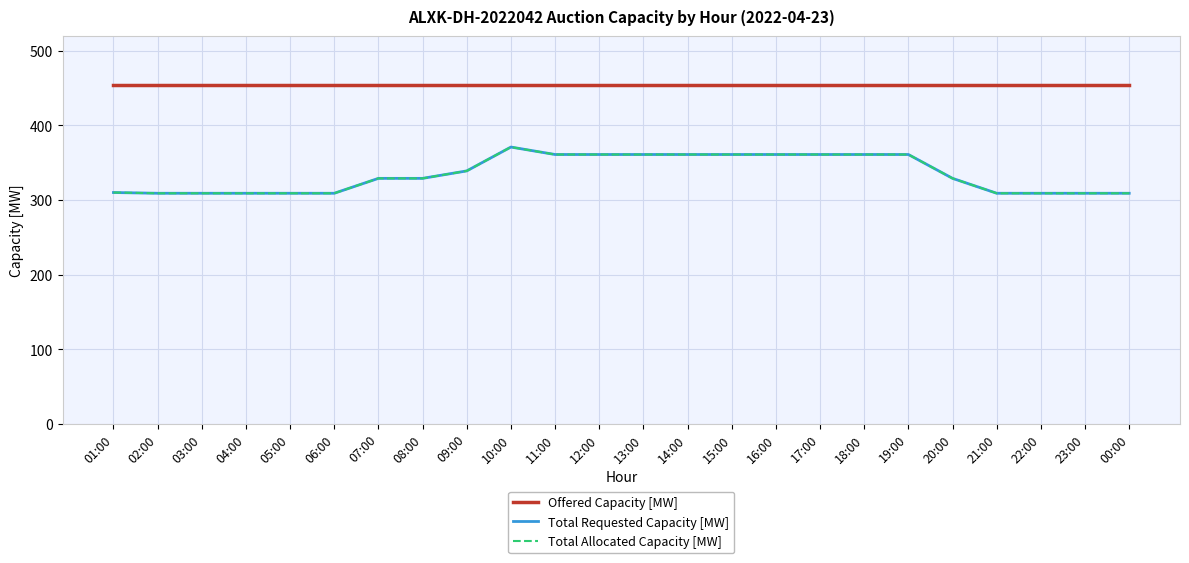

Is the value of Total Requested Capacity [MW] at 17:00 greater than the value of Total Allocated Capacity [MW] at 05:00?

Yes